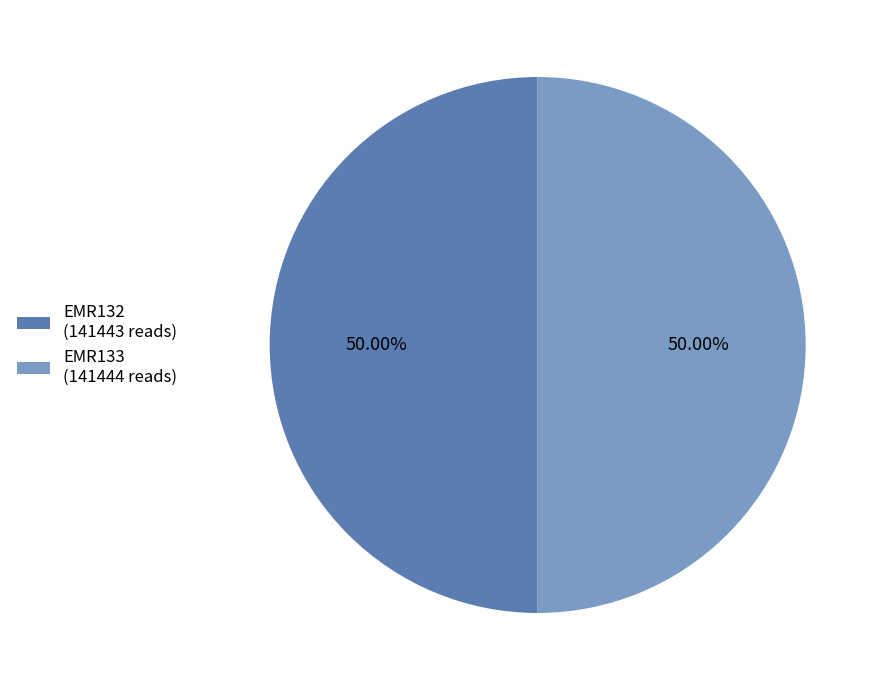

To the nearest percent, what percentage of the pie is EMR132?

50%